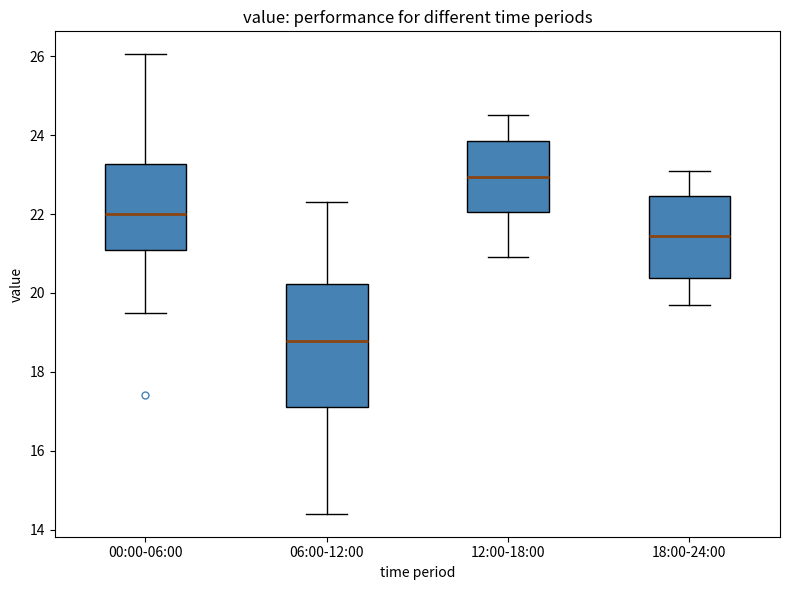

Comparing the boxes themselves (not the whiskers), which one is the tallest?

06:00-12:00